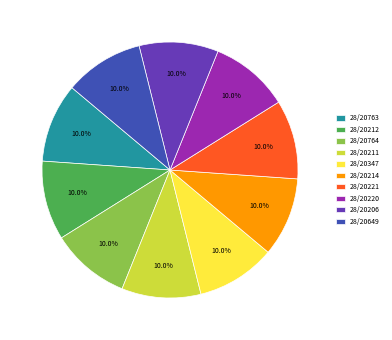

True or false: 28/20214 accounts for 10% of the total.

True